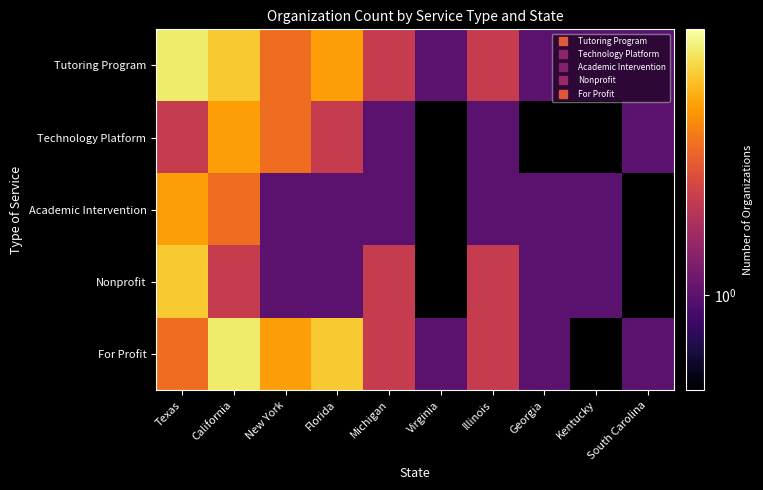

List the labels in order of Academic Intervention value, smallest first.

New York, Florida, Michigan, Virginia, Illinois, Georgia, Kentucky, South Carolina, California, Texas